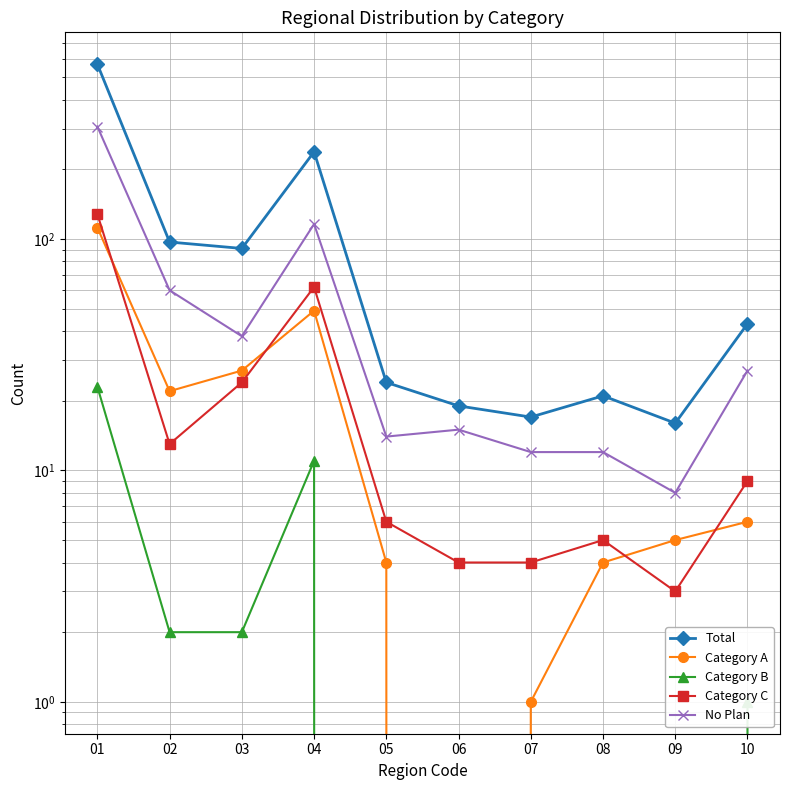

In No Plan, how many points are lower than both neighbors (excluding endpoints)?

3